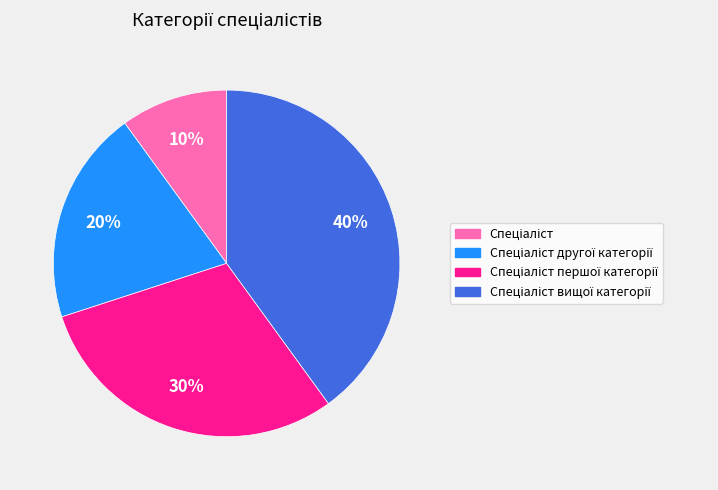

Does any single category account for the majority?

No